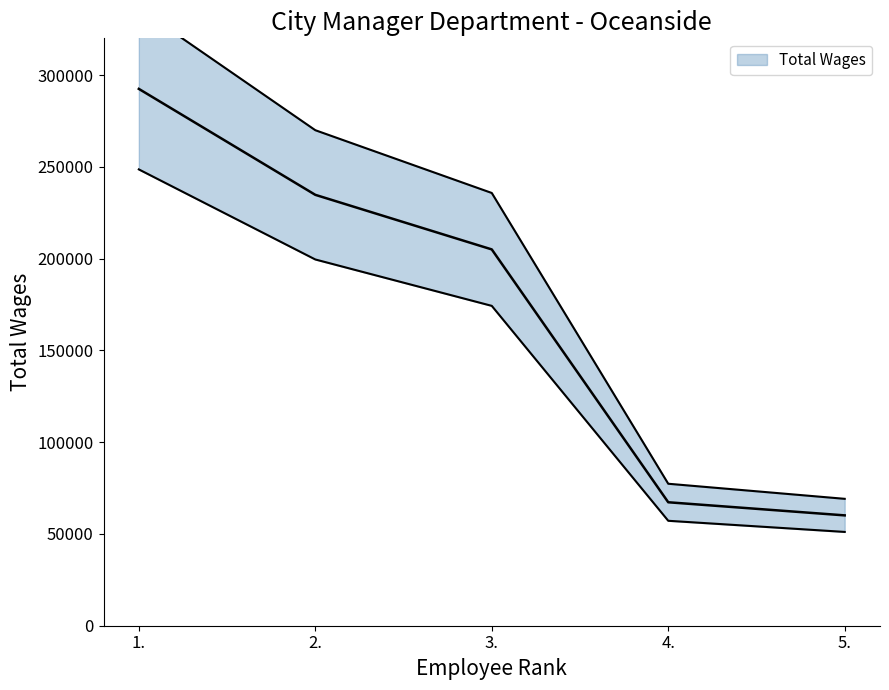

How many lines are shown in the chart?

1